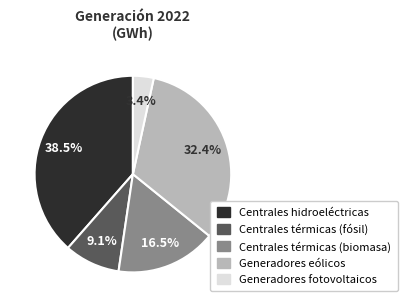

What percentage is the Generadores eólicos slice, to the nearest percent?

32%